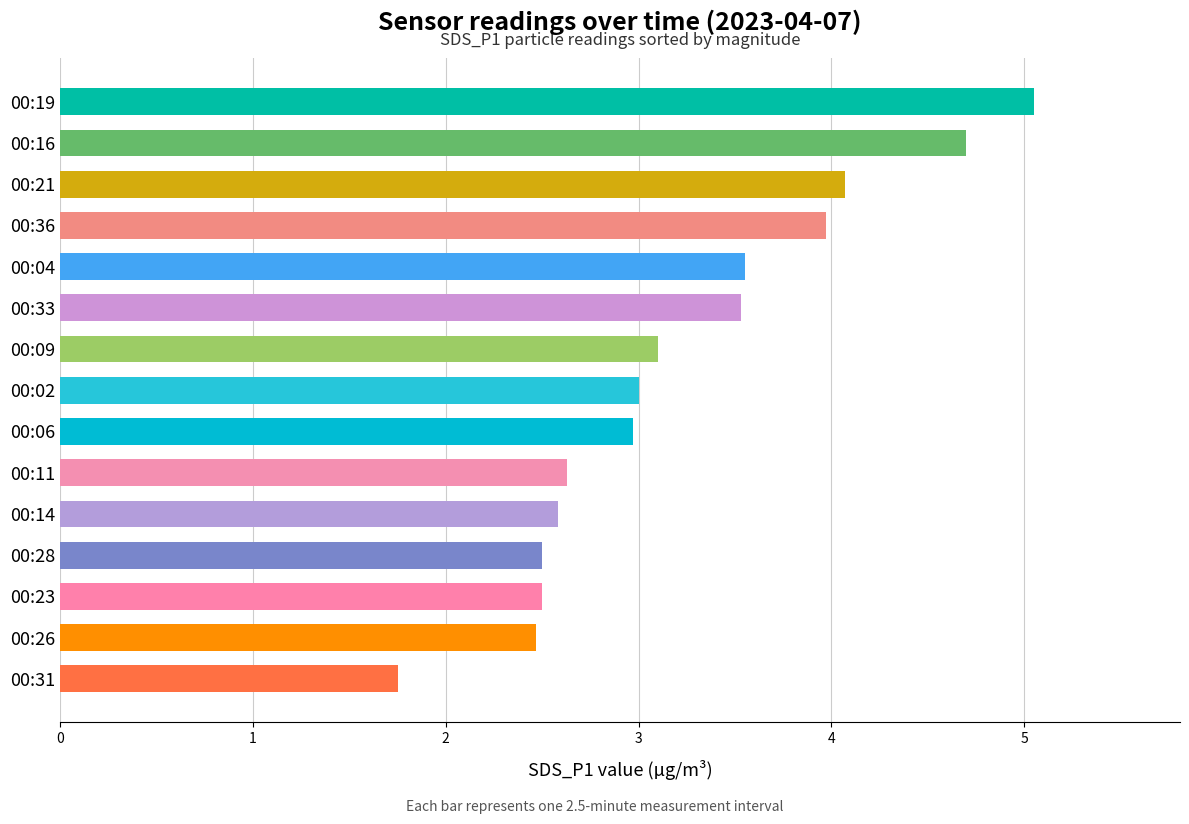

What is the difference between the second highest and second lowest values?

2.2